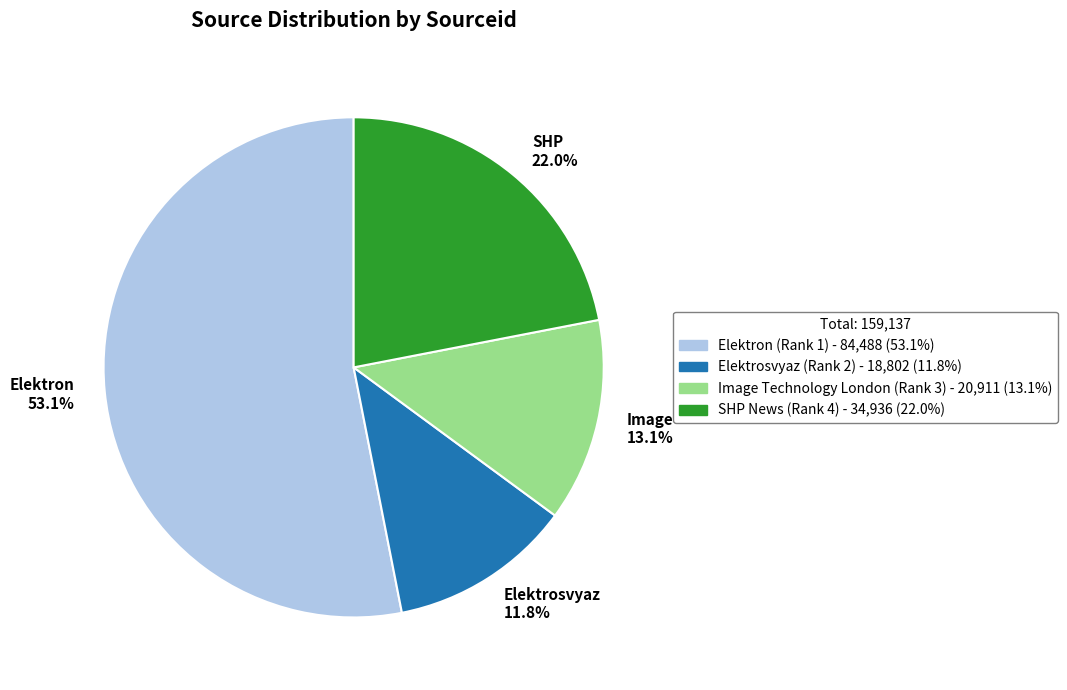

Rank the categories by value from lowest to highest.

Elektrosvyaz 11.8%, Image 13.1%, SHP 22.0%, Elektron 53.1%